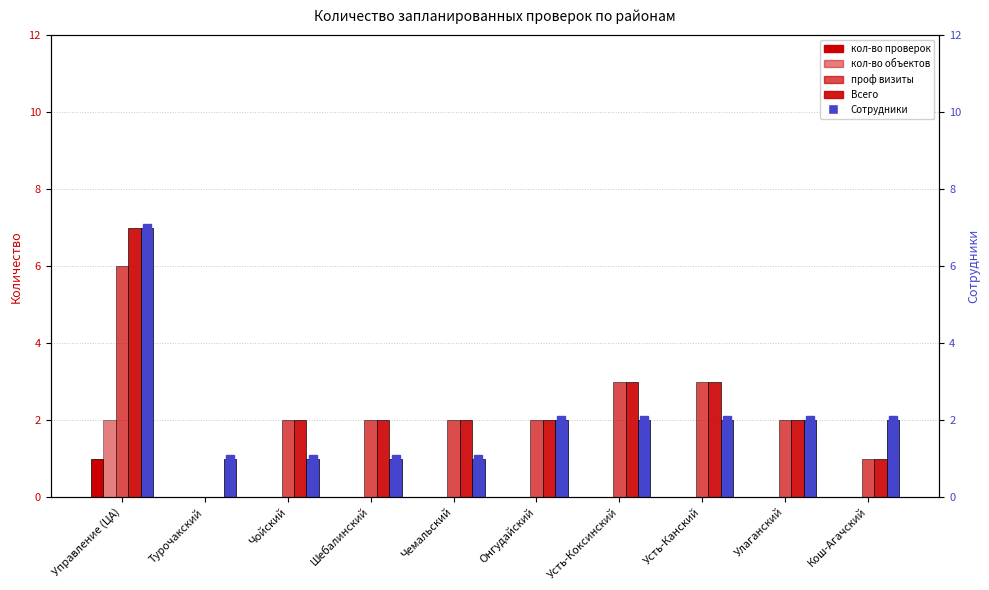

At which label does Сотрудники (ось прав.) reach its peak?

Управление (ЦА)